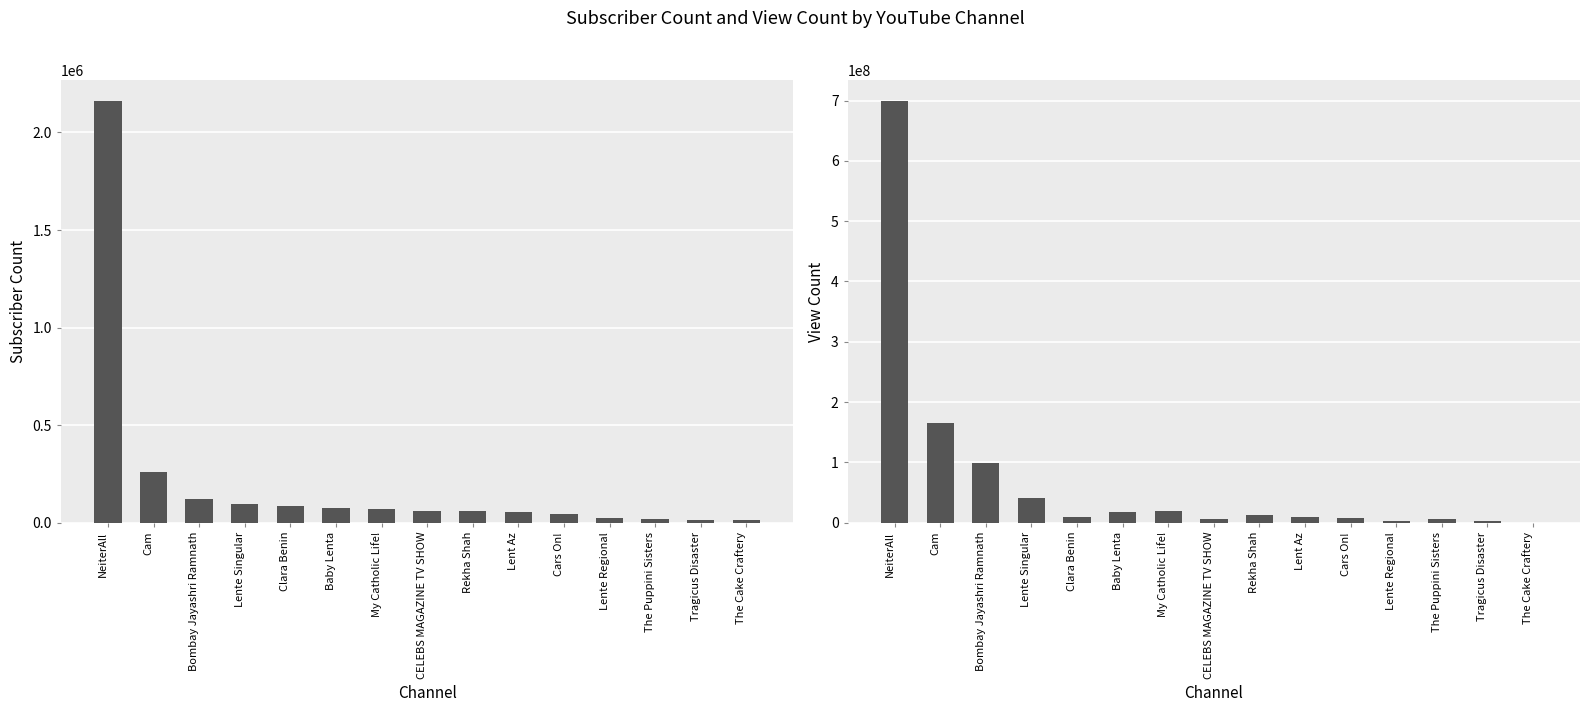

Between NeiterAll and Cars On!, which is larger?

NeiterAll